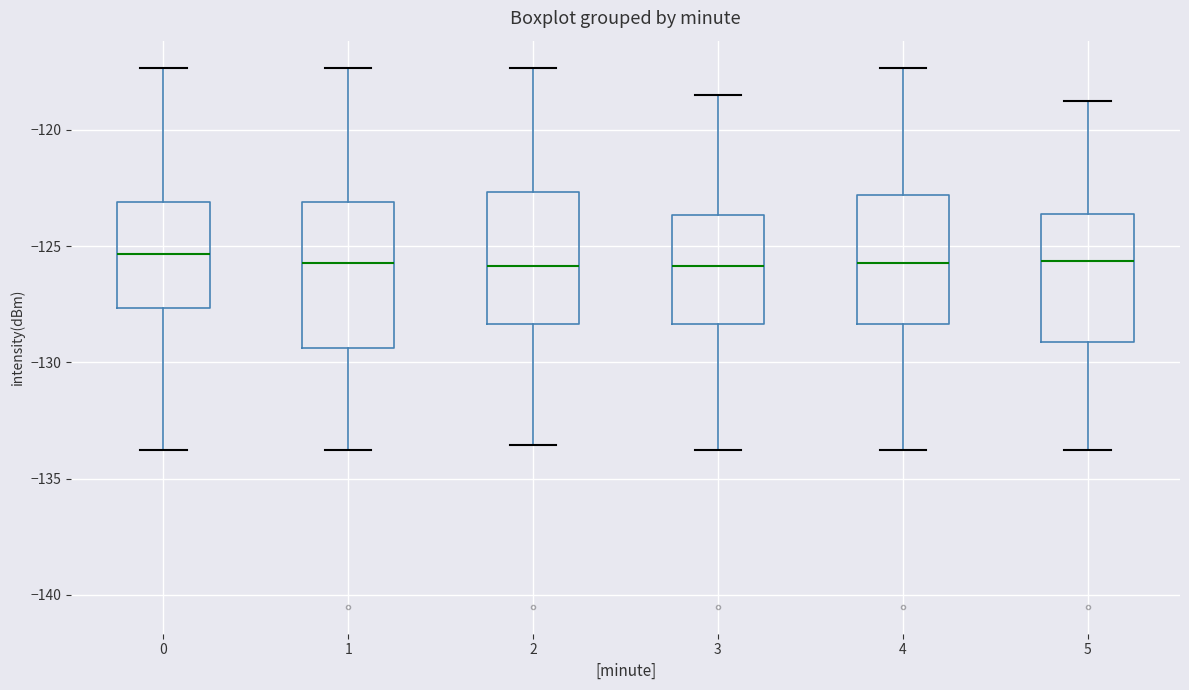

Reading left to right, read every box against the y-axis: the position of its median line, the range the box covers, and the ends of its whiskers. The values are not printed on the chart, so give them approximately, as read against the axis.

0: median -125.5, box -127.5 to -123.0, whiskers -134.0 to -117.5
1: median -125.5, box -129.5 to -123.0, whiskers -134.0 to -117.5
2: median -126.0, box -128.5 to -122.5, whiskers -133.5 to -117.5
3: median -126.0, box -128.5 to -123.5, whiskers -134.0 to -118.5
4: median -125.5, box -128.5 to -123.0, whiskers -134.0 to -117.5
5: median -125.5, box -129.0 to -123.5, whiskers -134.0 to -118.5